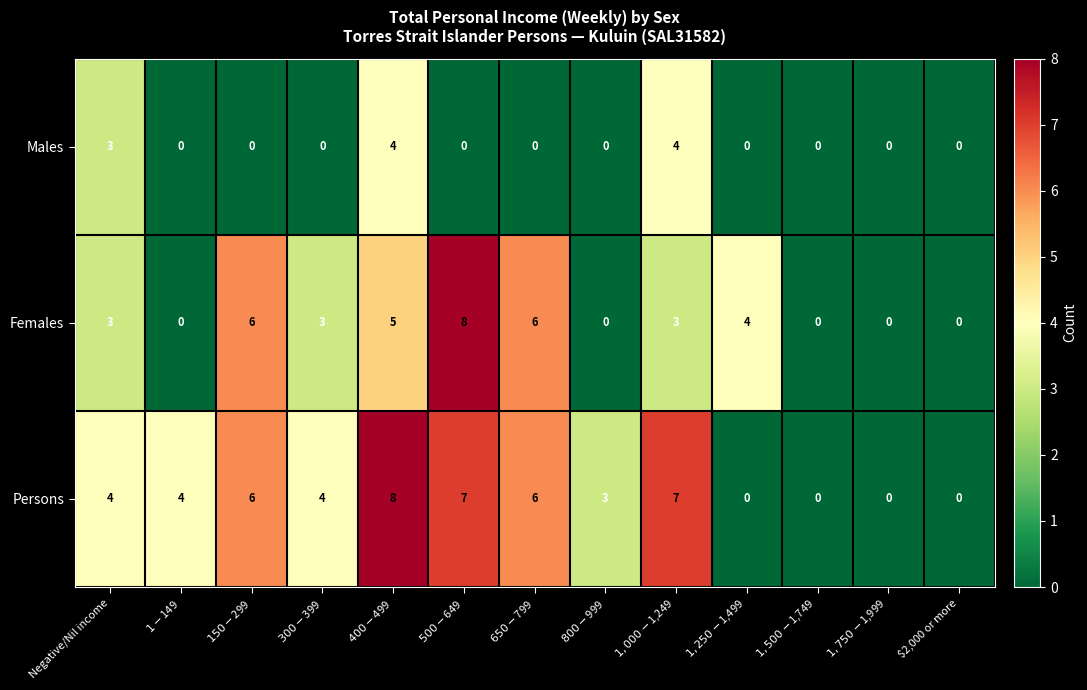

Which series changed the most between $400-$499 and $1,750-$1,999?

Persons